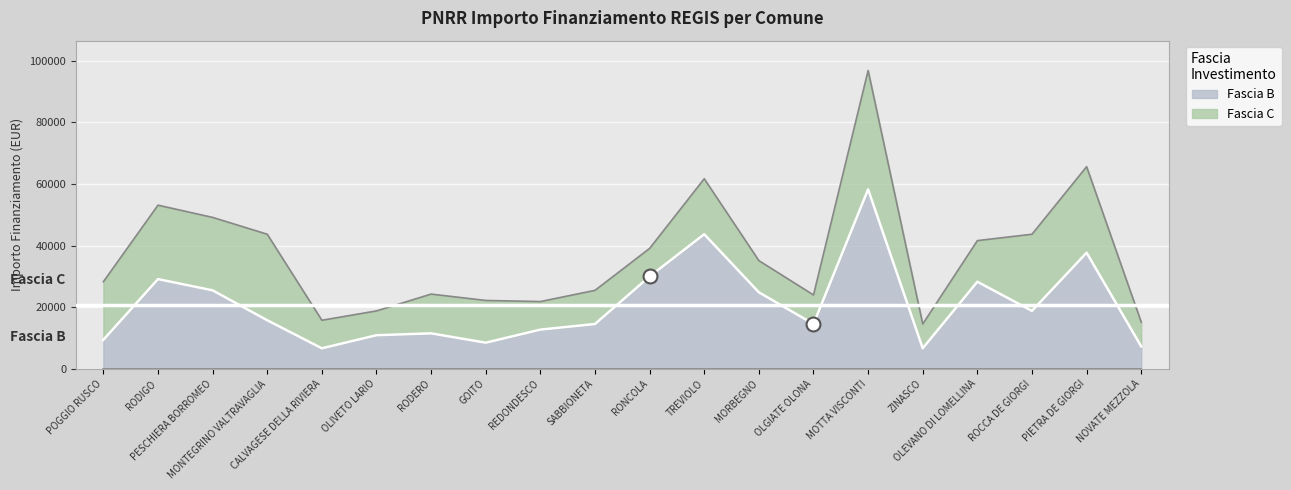

How many values are below 15782?

10